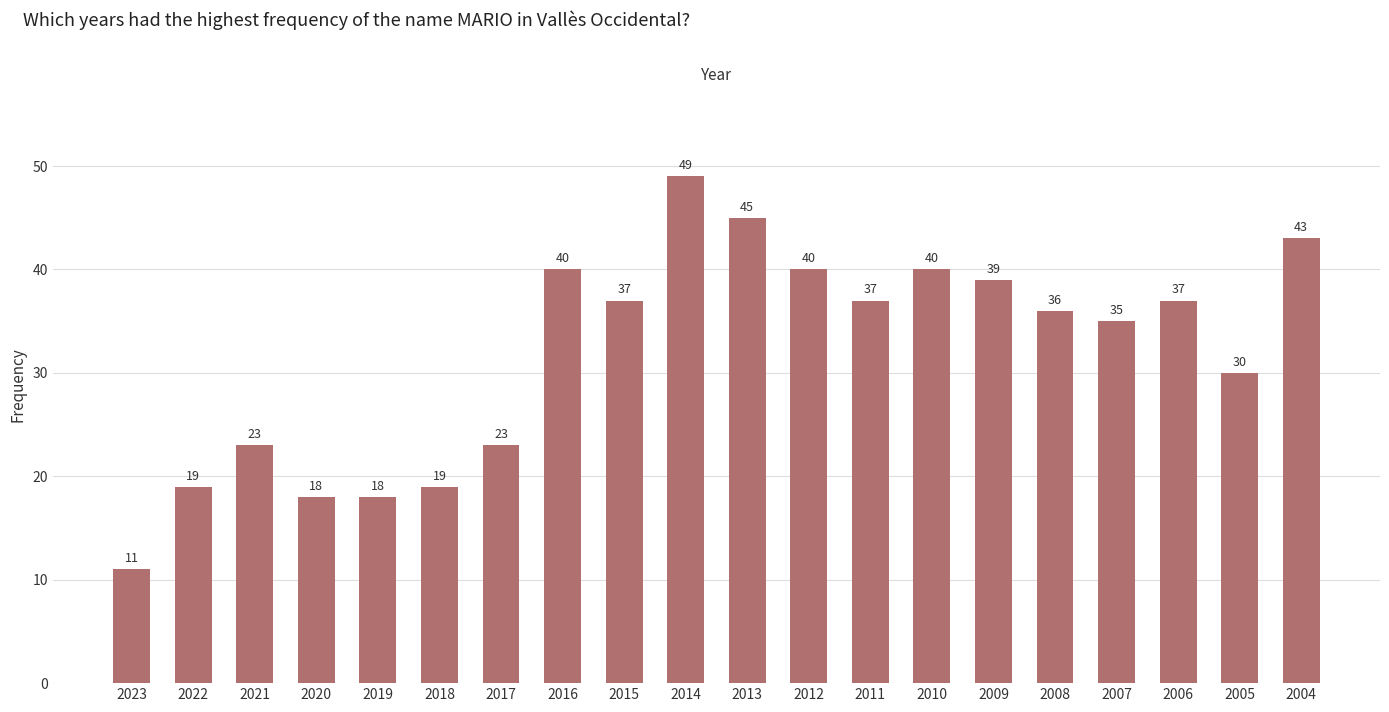

Read the value at 2019, to the nearest 5.

20